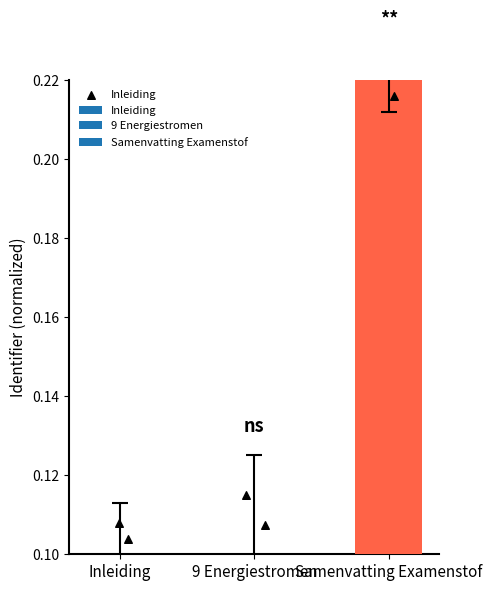

Which has a higher value, 9 Energiestromen or Inleiding?

9 Energiestromen